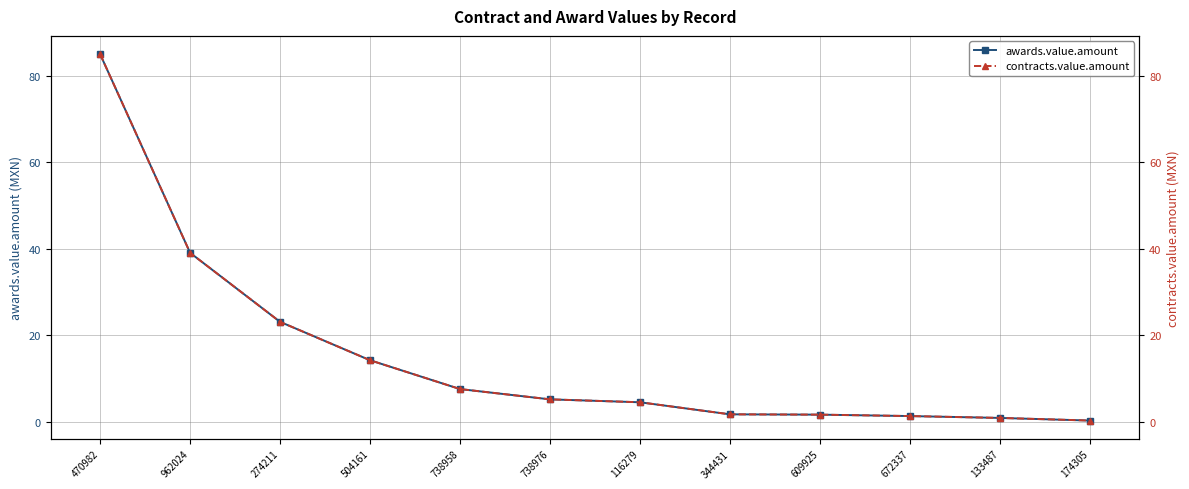

What is the difference between the maximum and minimum values in the awards.value.amount series?

84.8